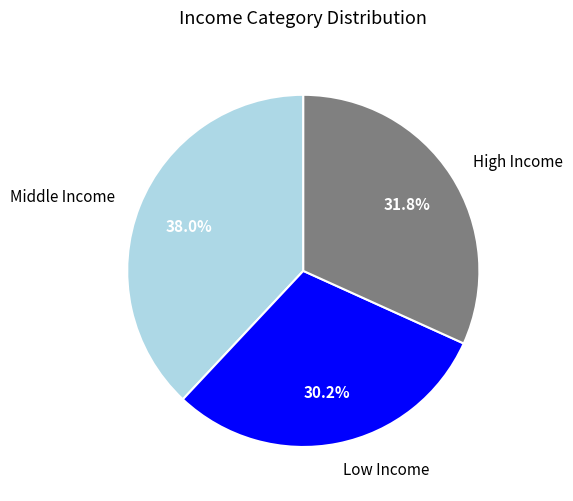

Between Middle Income and Low Income, which is larger?

Middle Income